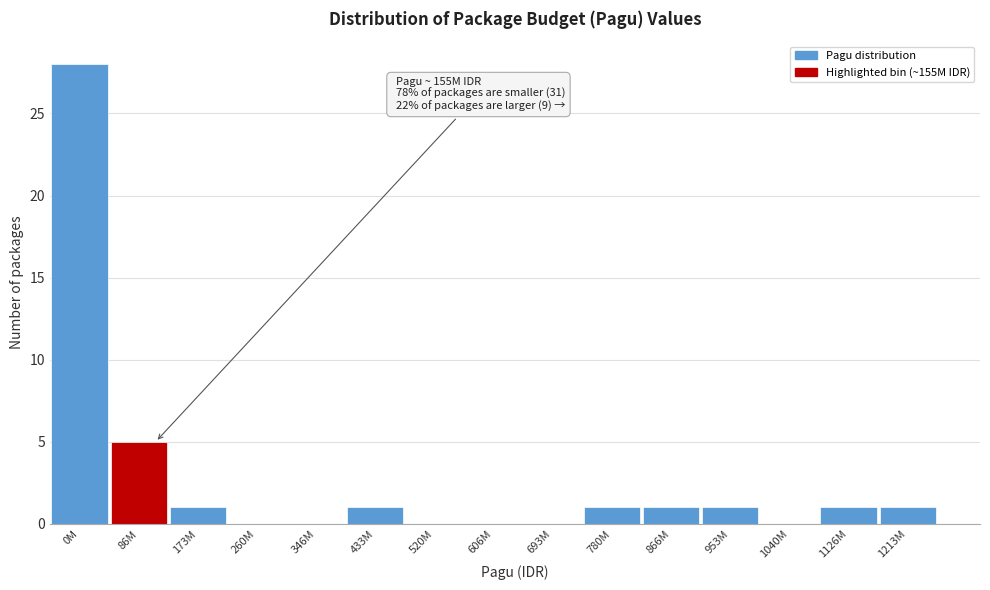

Reading right to left, transcribe all the data shown in this chart.

1213M=1	1126M=1	1040M=0	953M=1	866M=1	780M=1	693M=0	606M=0	520M=0	433M=1	346M=0	260M=0	173M=1	86M=5	0M=28